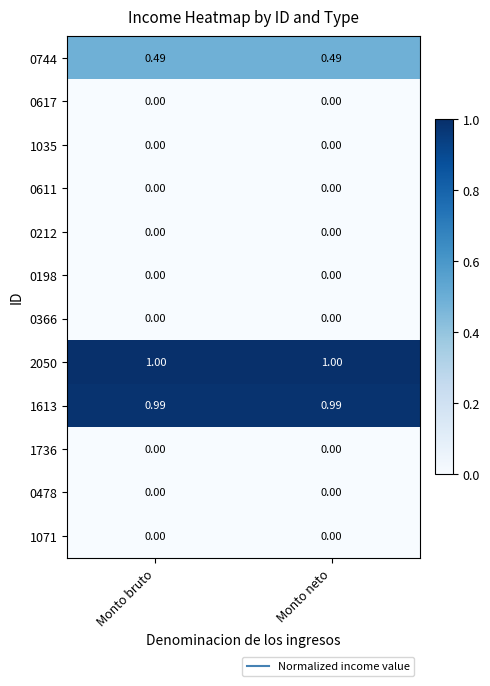

Is the value of 1613 at Monto bruto greater than the value of 0198 at Monto neto?

Yes